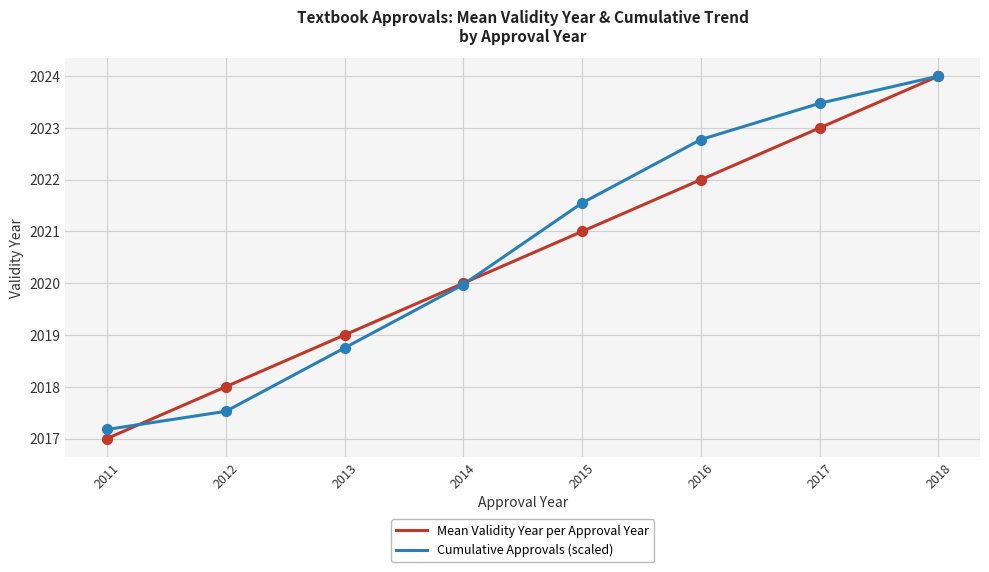

Between 2012 and 2013, which series saw the biggest shift?

Cumulative Approvals (scaled)